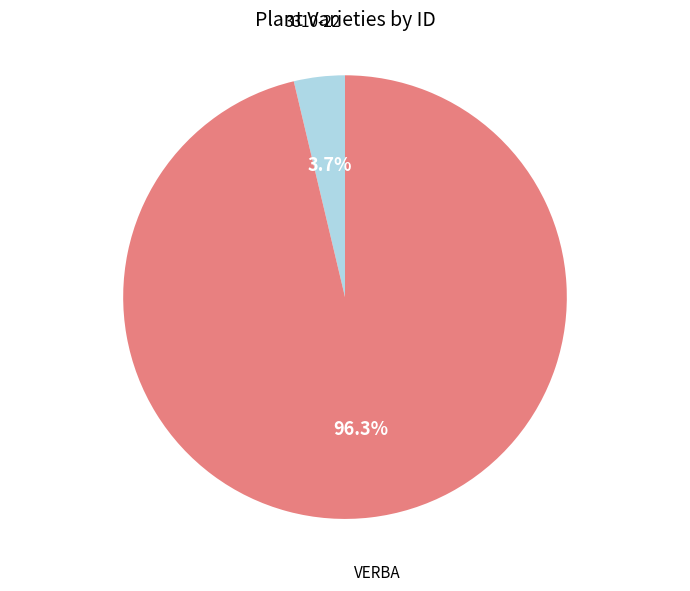

Which category has the smallest portion of the pie?

3310-22